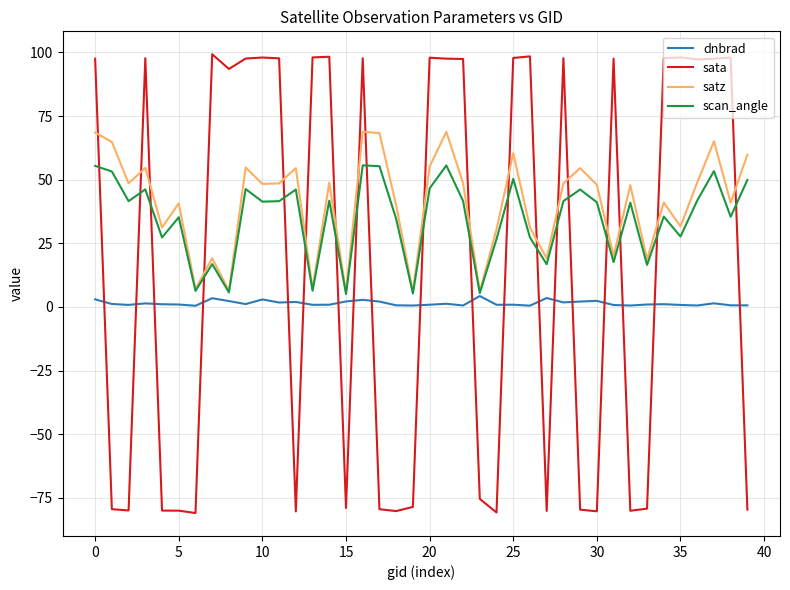

Which series ends up on top after the final intersection of sata and dnbrad?

dnbrad